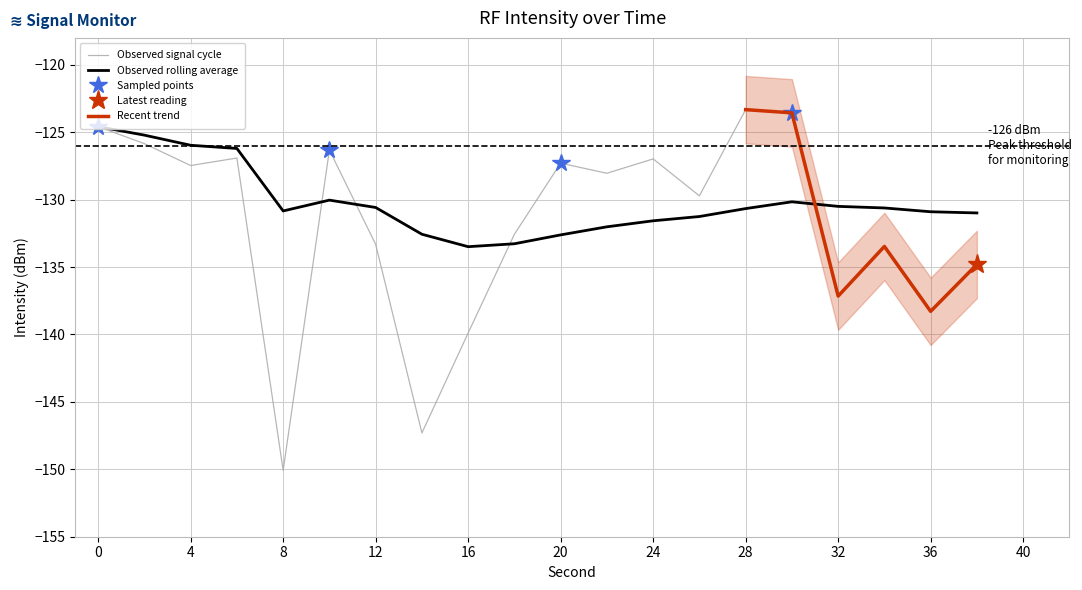

How many data points in intensity(dBm) are above -128?

9